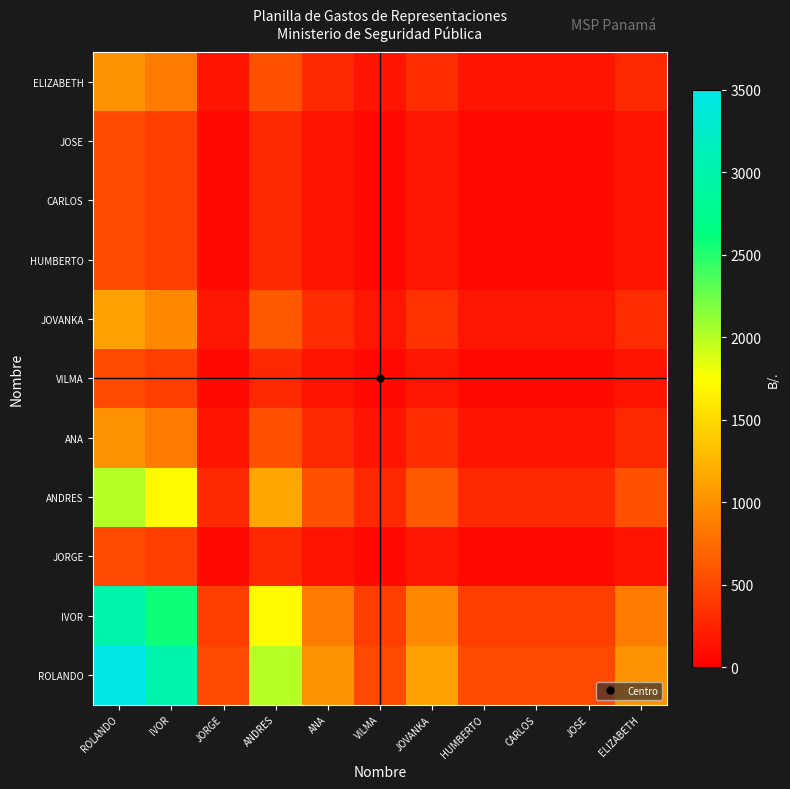

Reading right to left, what are all the values shown in this chart?

ROLANDO: ELIZABETH=1000.0	JOSE=500.0	CARLOS=500.0	HUMBERTO=500.0	JOVANKA=1100.0	VILMA=500.0	ANA=1000.0	ANDRES=2000.0	JORGE=500.0	IVOR=3000.0	ROLANDO=3500.0
IVOR: ELIZABETH=857.1	JOSE=428.6	CARLOS=428.6	HUMBERTO=428.6	JOVANKA=942.9	VILMA=428.6	ANA=857.1	ANDRES=1714.3	JORGE=428.6	IVOR=2571.4	ROLANDO=3000.0
JORGE: ELIZABETH=142.9	JOSE=71.4	CARLOS=71.4	HUMBERTO=71.4	JOVANKA=157.1	VILMA=71.4	ANA=142.9	ANDRES=285.7	JORGE=71.4	IVOR=428.6	ROLANDO=500.0
ANDRES: ELIZABETH=571.4	JOSE=285.7	CARLOS=285.7	HUMBERTO=285.7	JOVANKA=628.6	VILMA=285.7	ANA=571.4	ANDRES=1142.9	JORGE=285.7	IVOR=1714.3	ROLANDO=2000.0
ANA: ELIZABETH=285.7	JOSE=142.9	CARLOS=142.9	HUMBERTO=142.9	JOVANKA=314.3	VILMA=142.9	ANA=285.7	ANDRES=571.4	JORGE=142.9	IVOR=857.1	ROLANDO=1000.0
VILMA: ELIZABETH=142.9	JOSE=71.4	CARLOS=71.4	HUMBERTO=71.4	JOVANKA=157.1	VILMA=71.4	ANA=142.9	ANDRES=285.7	JORGE=71.4	IVOR=428.6	ROLANDO=500.0
JOVANKA: ELIZABETH=314.3	JOSE=157.1	CARLOS=157.1	HUMBERTO=157.1	JOVANKA=345.7	VILMA=157.1	ANA=314.3	ANDRES=628.6	JORGE=157.1	IVOR=942.9	ROLANDO=1100.0
HUMBERTO: ELIZABETH=142.9	JOSE=71.4	CARLOS=71.4	HUMBERTO=71.4	JOVANKA=157.1	VILMA=71.4	ANA=142.9	ANDRES=285.7	JORGE=71.4	IVOR=428.6	ROLANDO=500.0
CARLOS: ELIZABETH=142.9	JOSE=71.4	CARLOS=71.4	HUMBERTO=71.4	JOVANKA=157.1	VILMA=71.4	ANA=142.9	ANDRES=285.7	JORGE=71.4	IVOR=428.6	ROLANDO=500.0
JOSE: ELIZABETH=142.9	JOSE=71.4	CARLOS=71.4	HUMBERTO=71.4	JOVANKA=157.1	VILMA=71.4	ANA=142.9	ANDRES=285.7	JORGE=71.4	IVOR=428.6	ROLANDO=500.0
ELIZABETH: ELIZABETH=285.7	JOSE=142.9	CARLOS=142.9	HUMBERTO=142.9	JOVANKA=314.3	VILMA=142.9	ANA=285.7	ANDRES=571.4	JORGE=142.9	IVOR=857.1	ROLANDO=1000.0